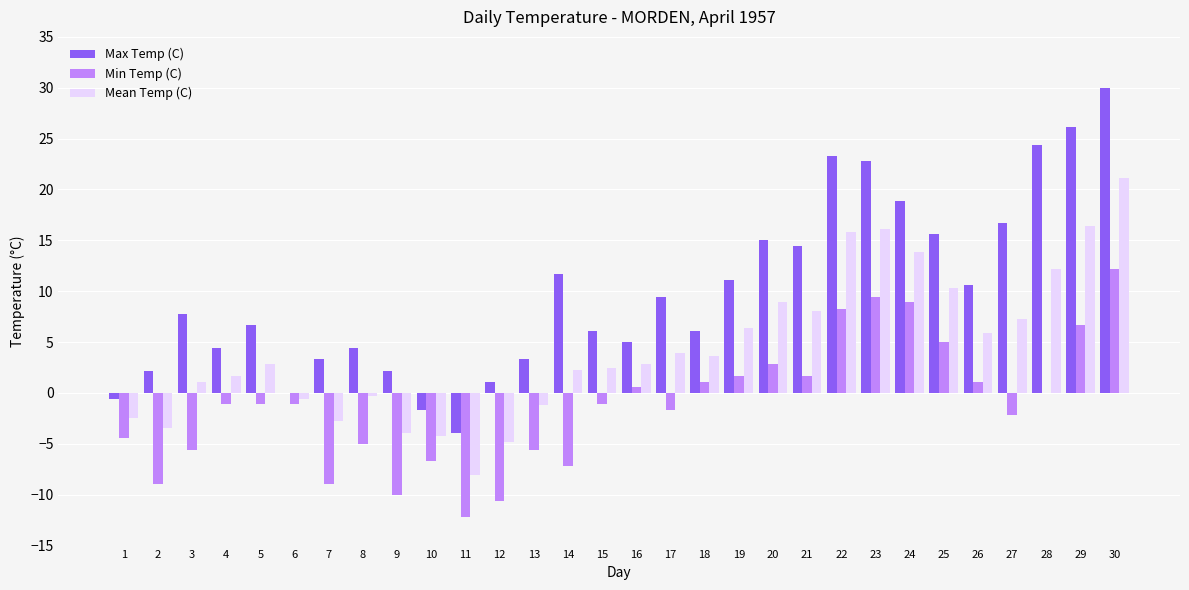

Which series has the largest range (max minus min)?

Max Temp (C)